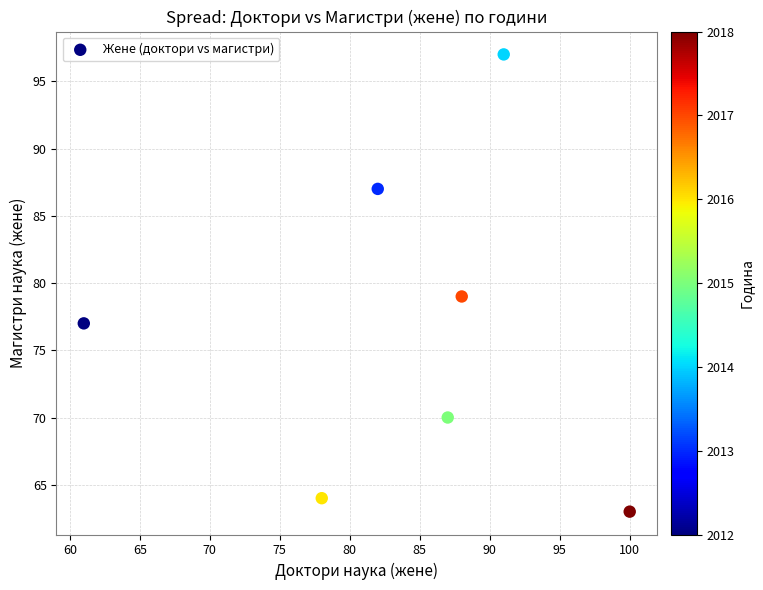

What Y value in the scatter plot is closest to 80?

79